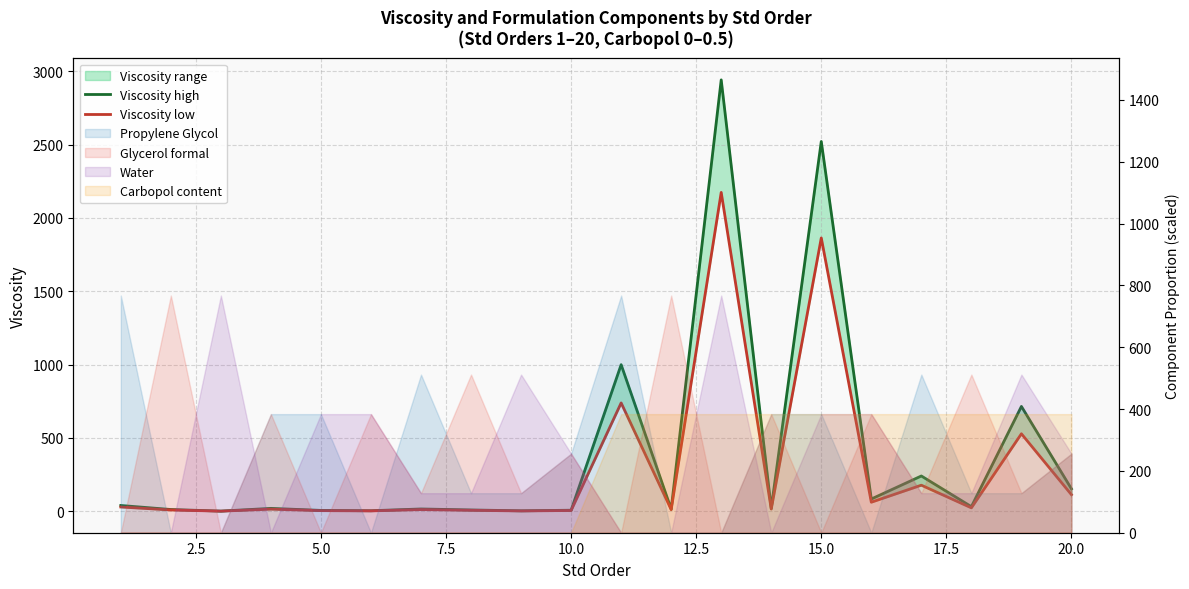

True or false: Viscosity low and Viscosity high intersect in this chart.

False